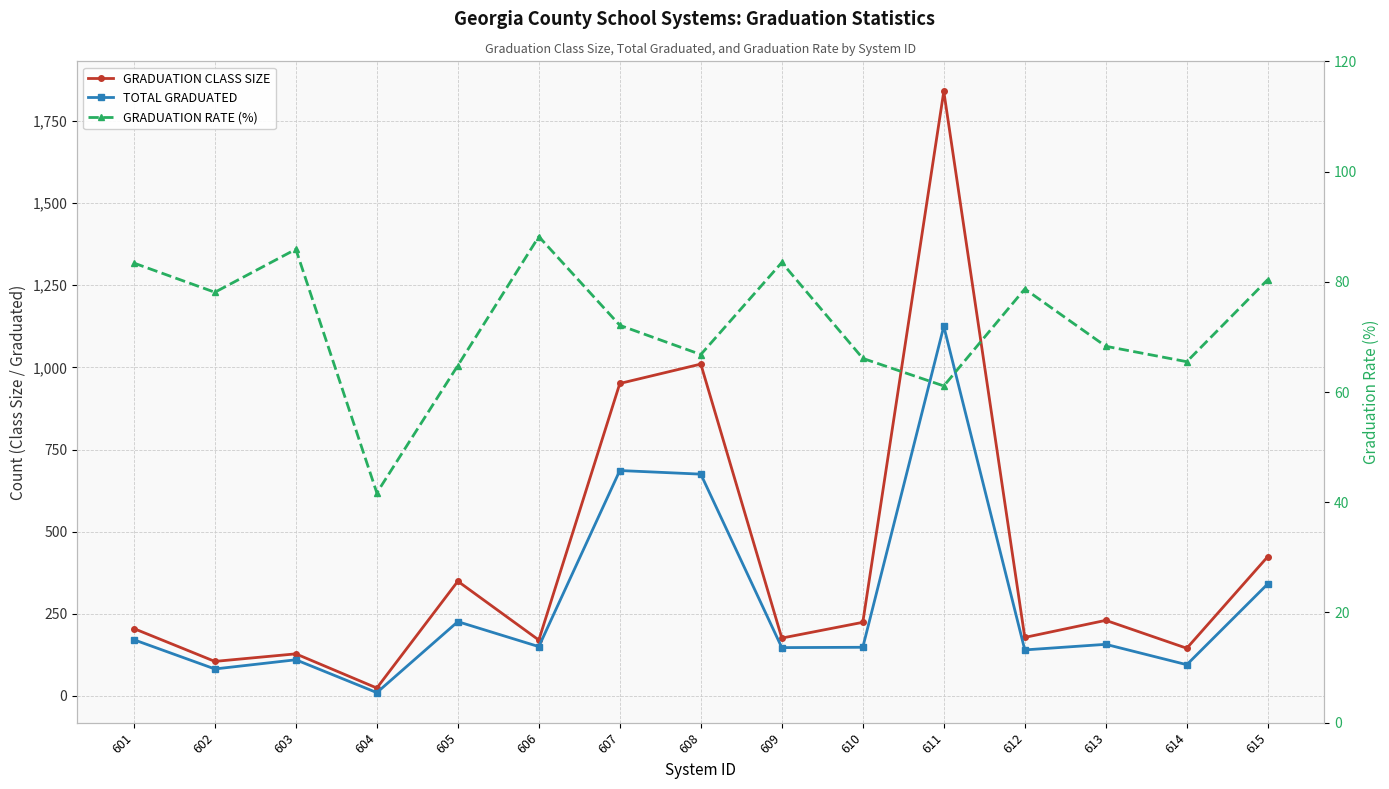

What is the minimum value for TOTAL GRADUATED?

10.0